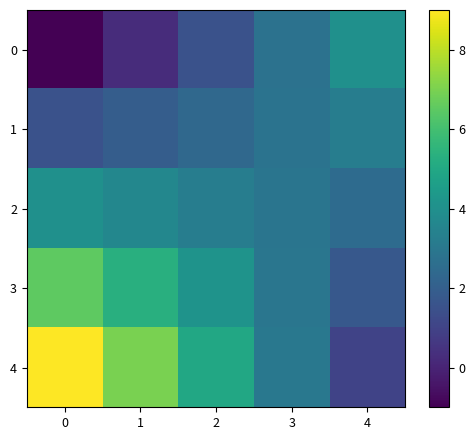

Count the number of categories in the chart.

5